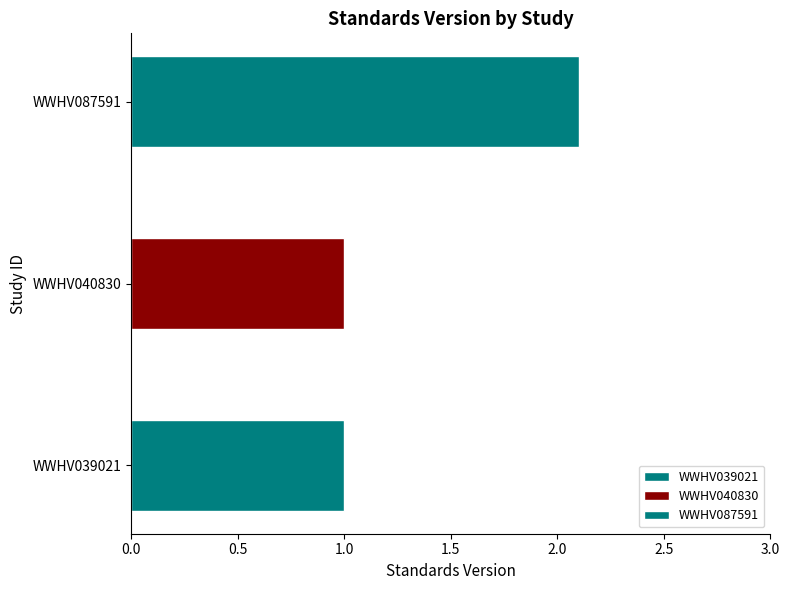

Approximately how many times larger is the value at WWHV087591 compared to WWHV039021?

2.1